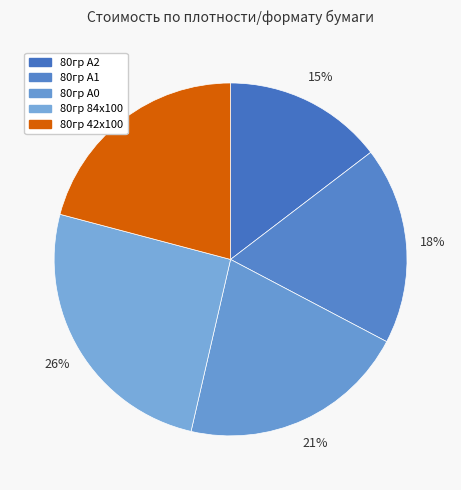

Is 80гр А2 the majority of the pie?

No